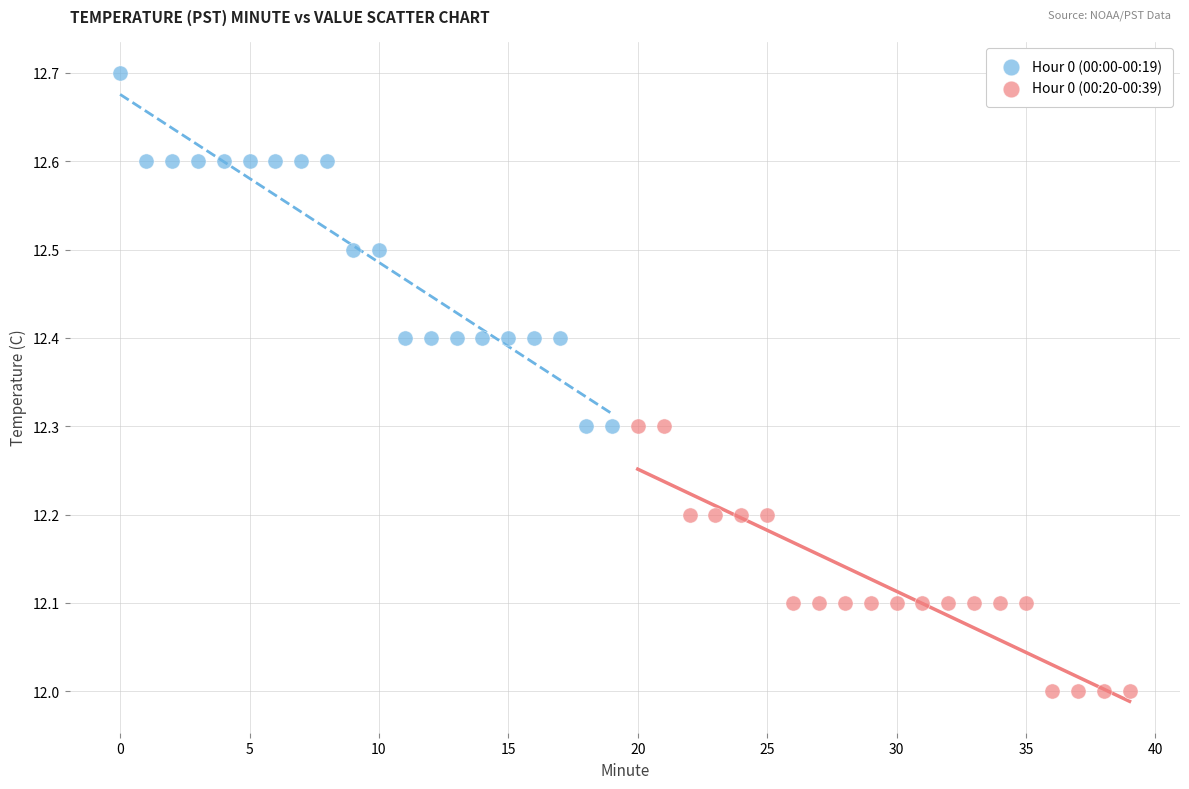

What are all the series names shown in the legend?

Hour 0 (00:00-00:19), Hour 0 (00:20-00:39)